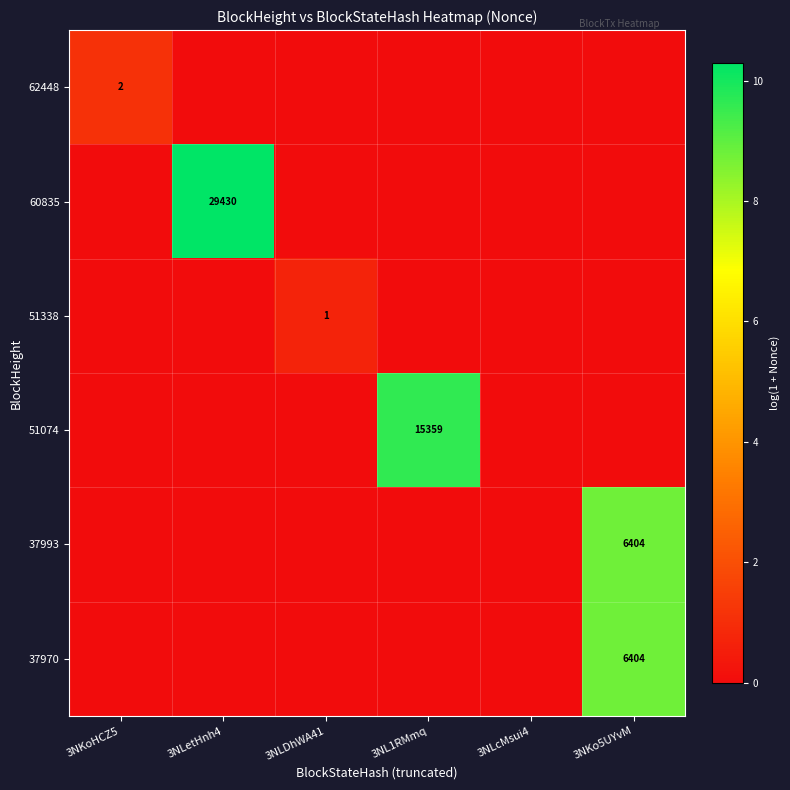

Is it true that 37993 equals 6404 at 3NKo5UYvM?

True